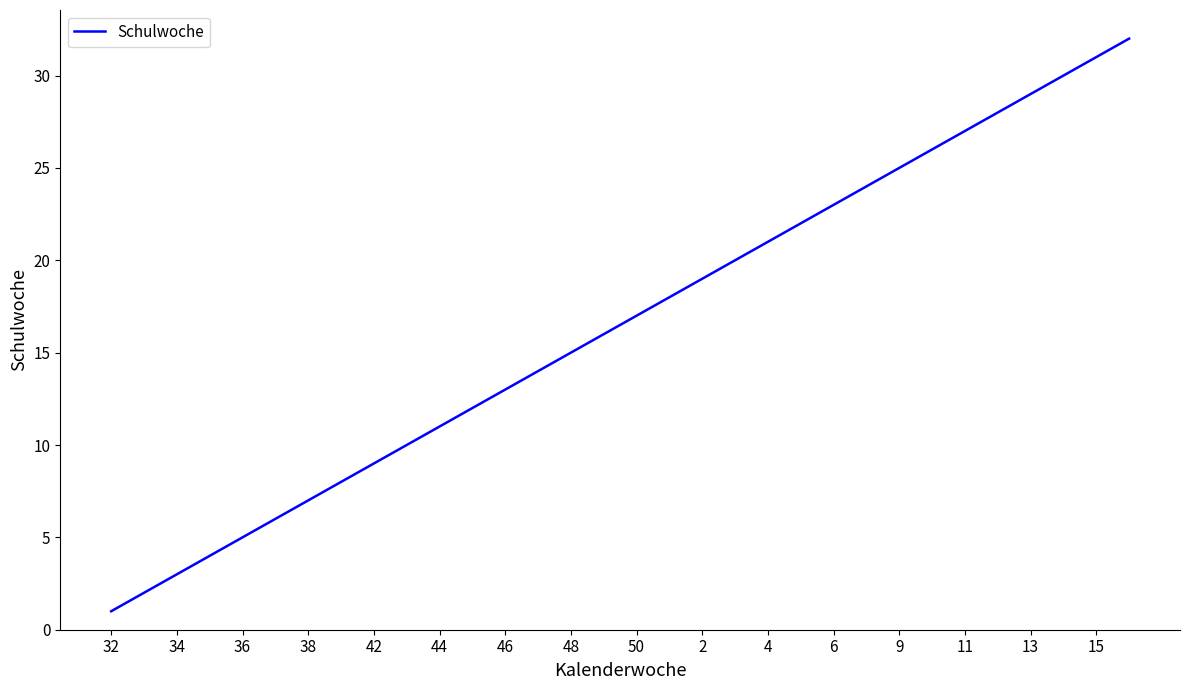

What is the difference between the maximum and minimum values?

31